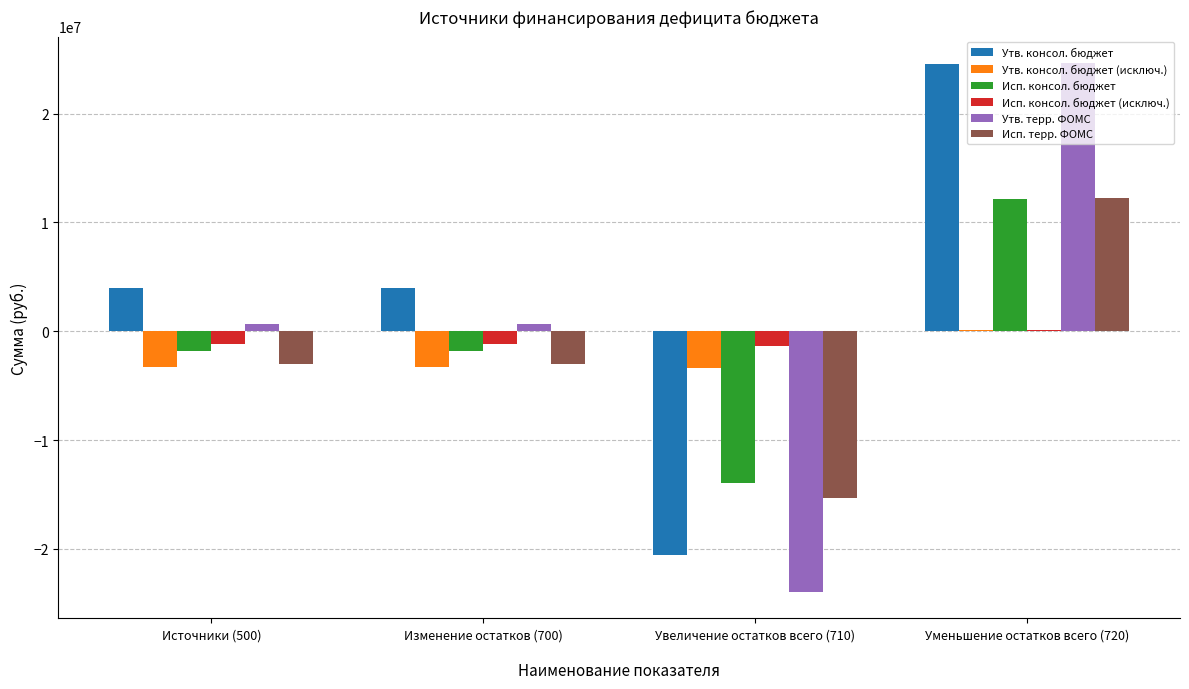

What is the spread (max minus min) of values at Изменение остатков (700)?

7237400.0